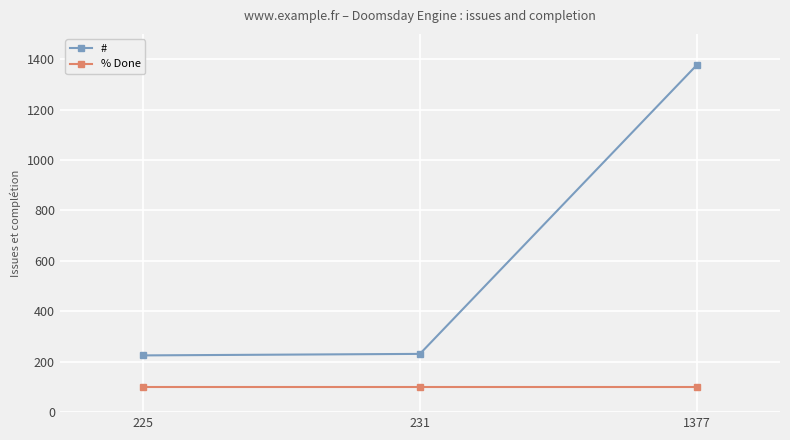

What is the sum of the % Done values at 225 and 1377?

200